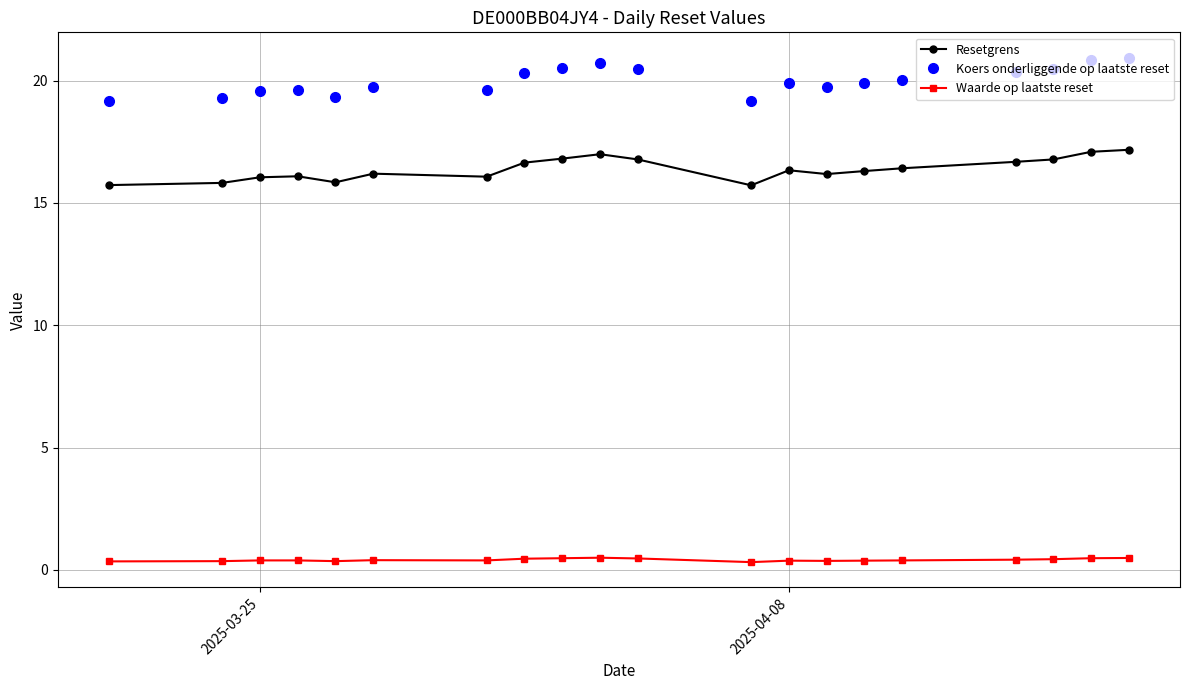

Which series has the widest spread of values?

Koers onderliggende op laatste reset